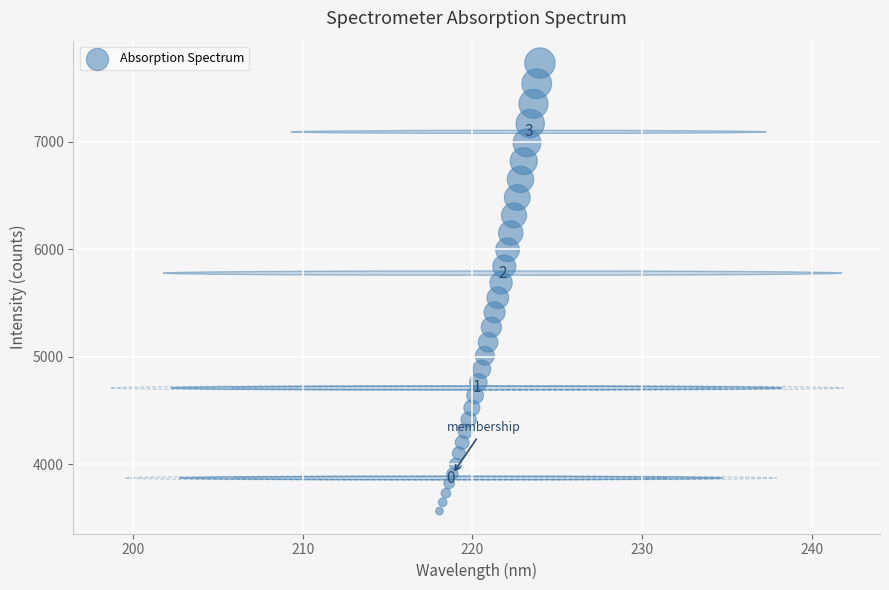

What is the range of Y values (max minus min)?

4169.6